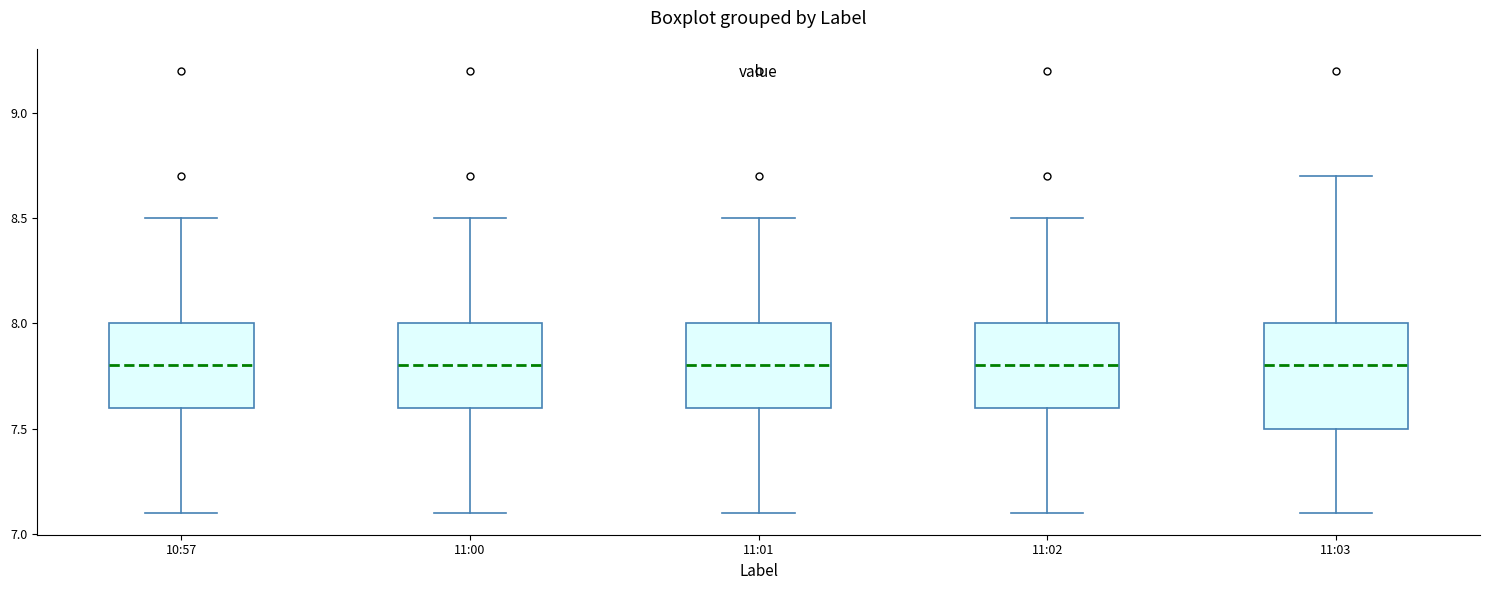

Comparing the boxes themselves (not the whiskers), which one is the tallest?

11:03